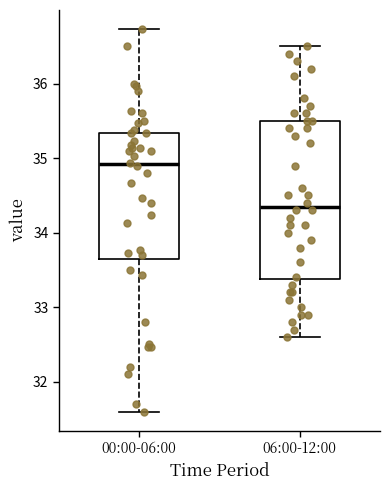

Where does the median line of the box for 00:00-06:00 sit on the y-axis? The values are not printed on the chart, so give them approximately, as read against the axis.

34.9